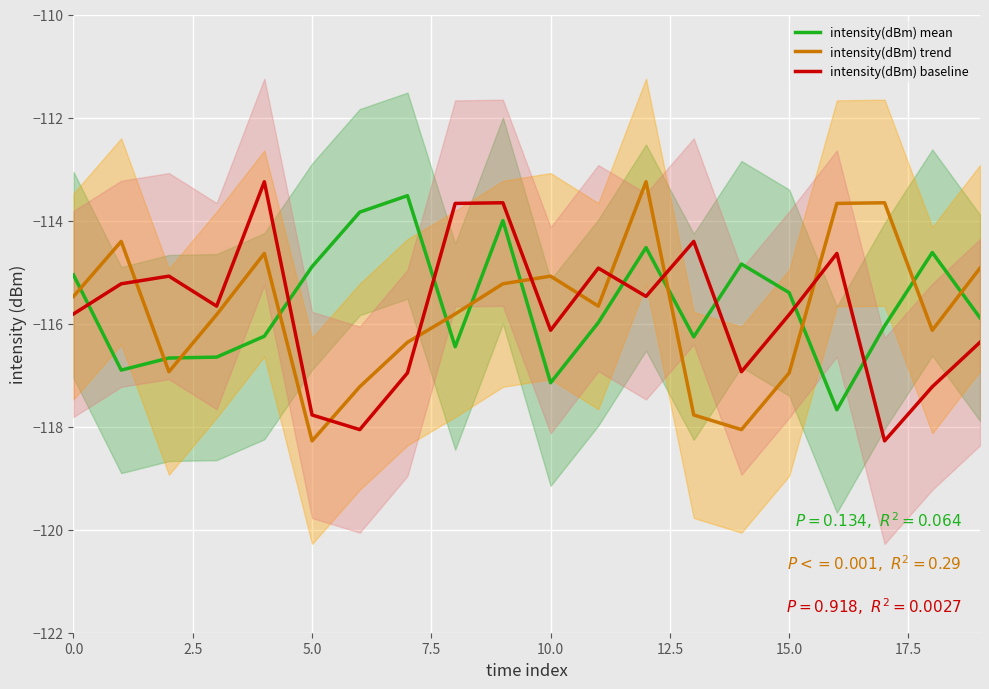

What is the maximum value shown in the chart?

-113.2